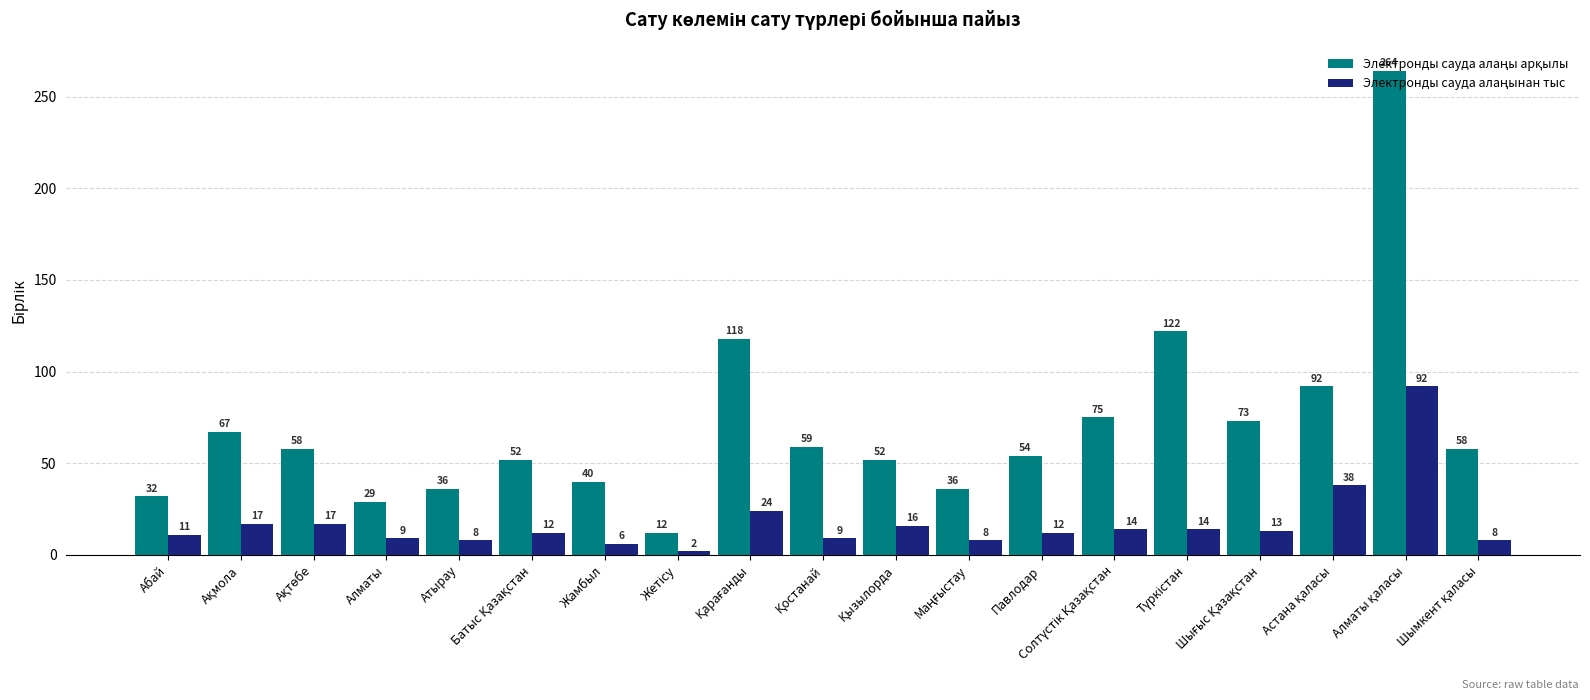

What is the spread (max minus min) of values at Павлодар?

42